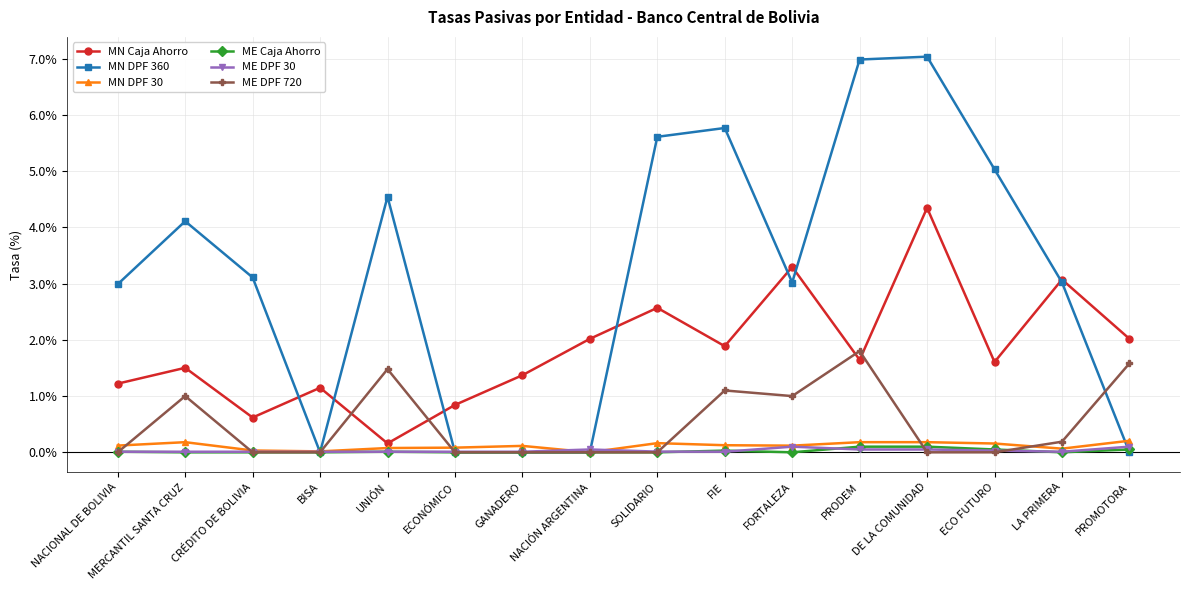

How many values in the MN Caja Ahorro series exceed 1?

13